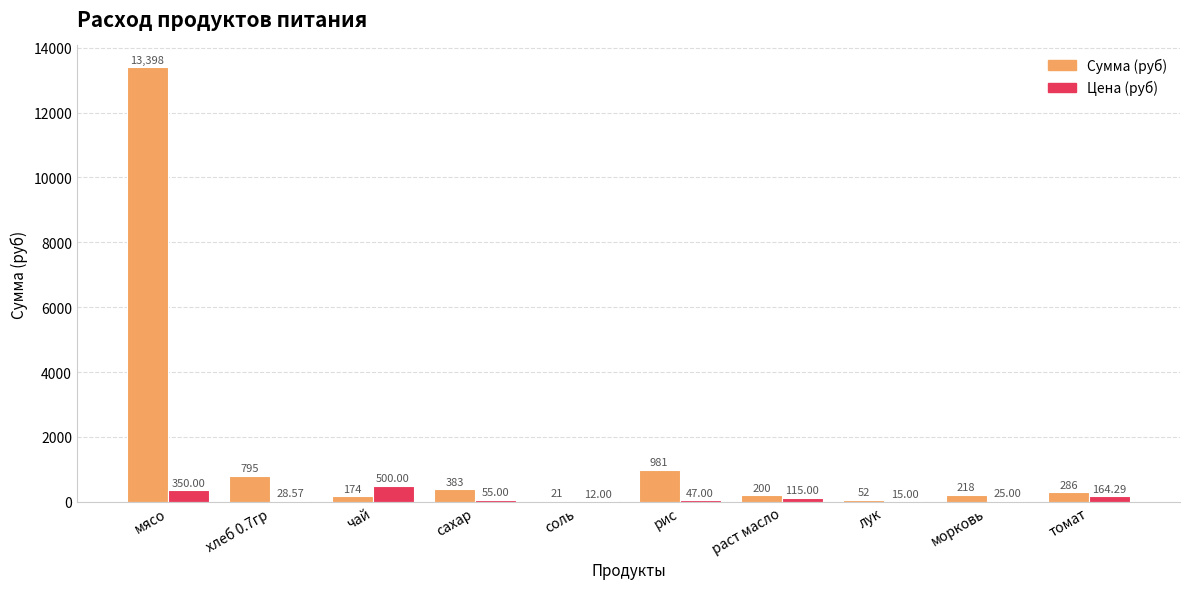

Read the Цена (руб) value at раст масло.

115.0